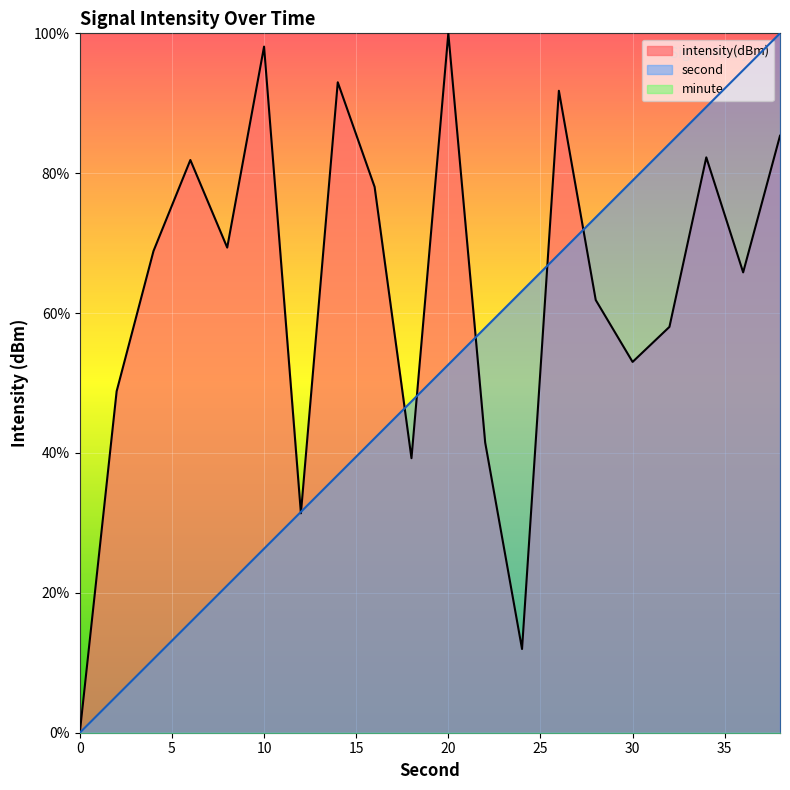

What is the spread (max minus min) of values at 38?

14.6